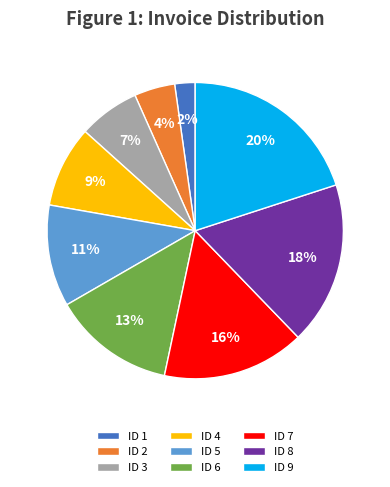

Rank the categories by value from highest to lowest.

ID 9, ID 8, ID 7, ID 6, ID 5, ID 4, ID 3, ID 2, ID 1